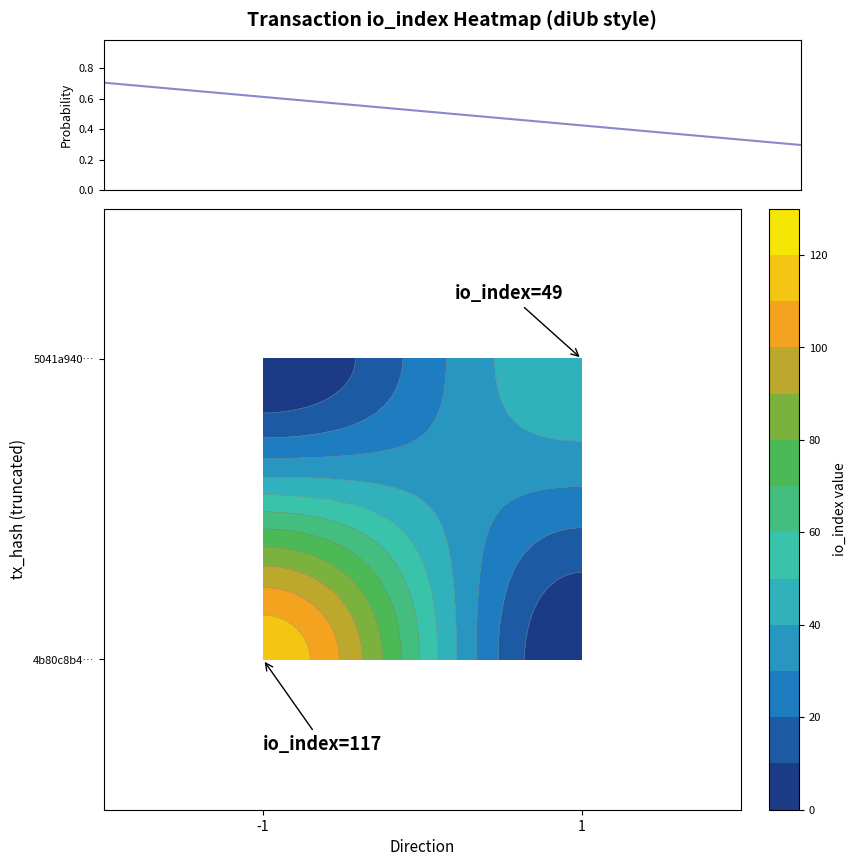

How many lines are shown in the chart?

1